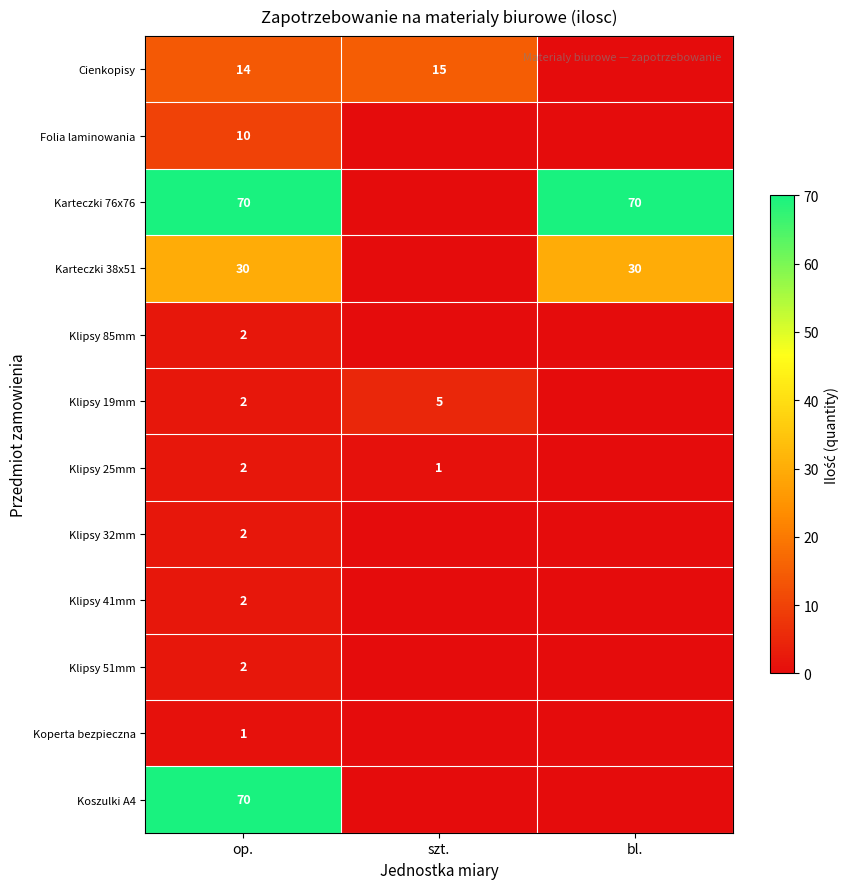

True or false: Koszulki A4 has a value of 94 at op..

False